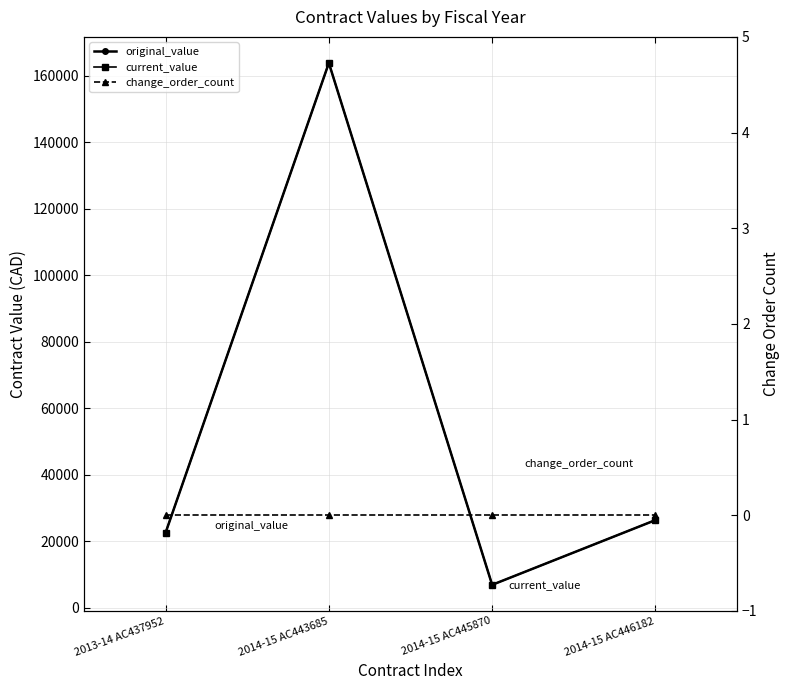

Reading right to left, extract all data points from this chart.

original_value: 26362.6	6906.2	163800.0	22551.5
current_value: 26362.6	6906.2	163800.0	22551.5
change_order_count: 0.0	0.0	0.0	0.0